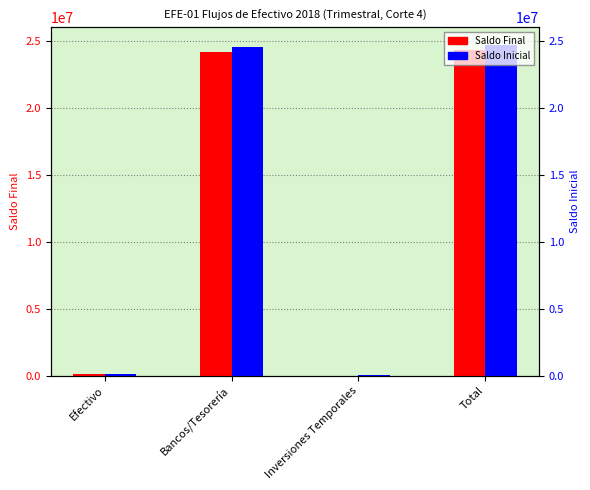

What is the value of the Saldo Final bar at the 1st from the left?

136647.3